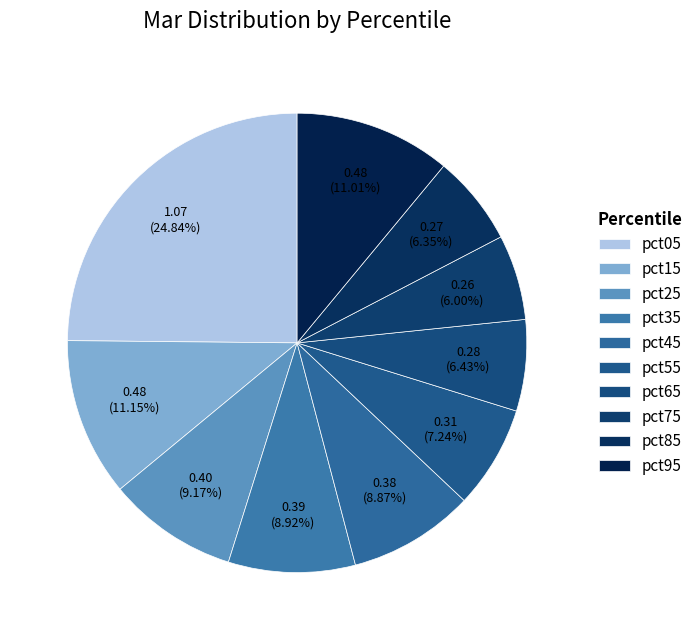

How many slices are in this pie chart?

10